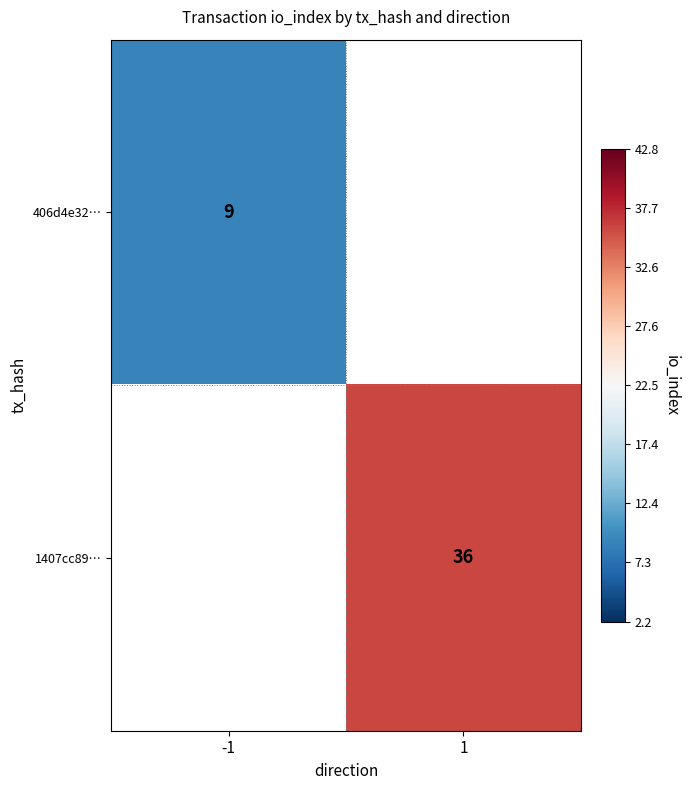

At how many categories does at least one series exceed 14?

1